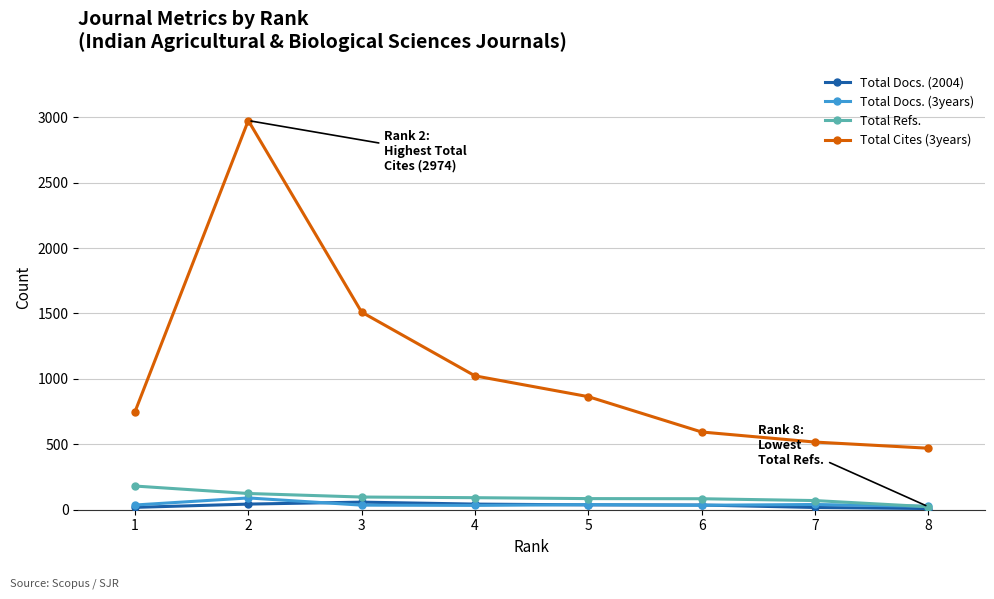

Read the Total Refs. value at 3, to the nearest 5.

95